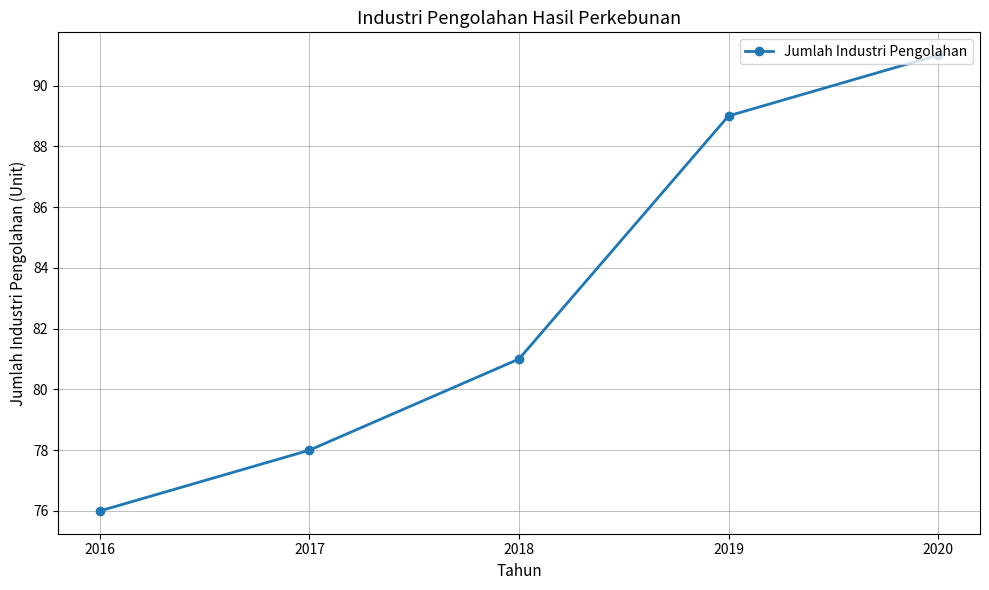

At which label is the value closest to 83?

2018